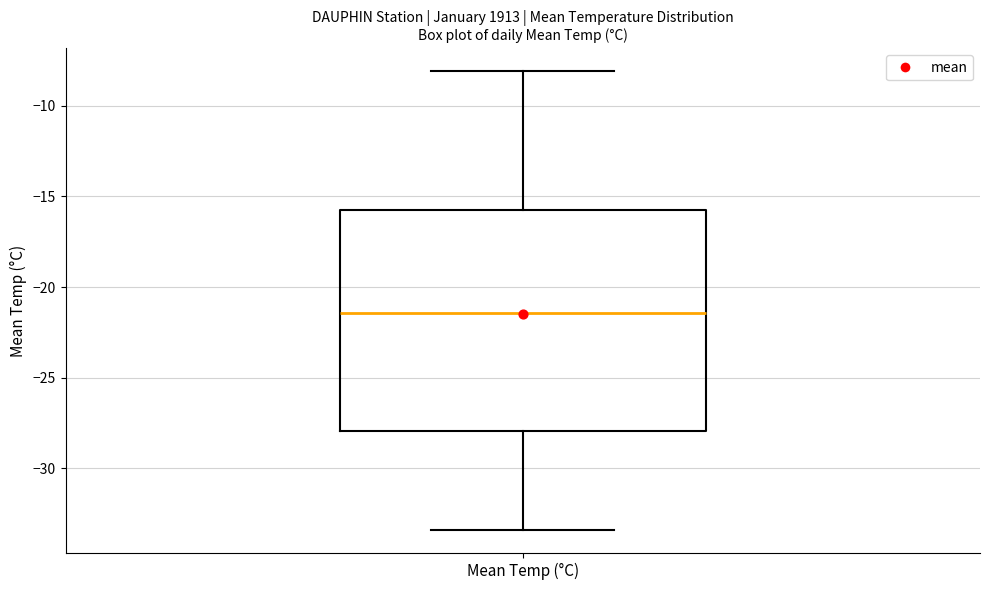

Where does the lower whisker of the box for Mean Temp (°C) end on the y-axis? The values are not printed on the chart, so give them approximately, as read against the axis.

-33.5